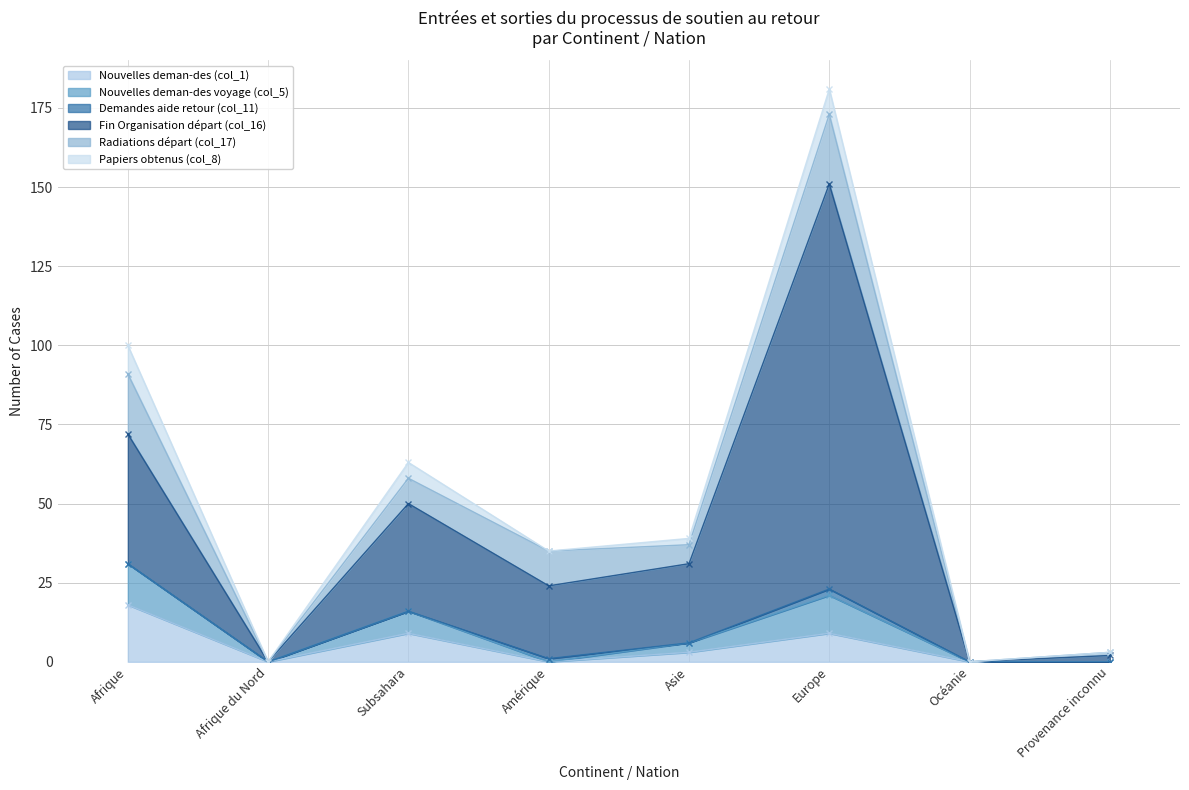

Which has a higher value, Afrique or Amérique?

Afrique